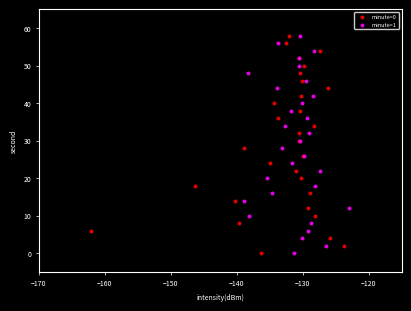

What are all the series names shown in the legend?

minute=0, minute=1